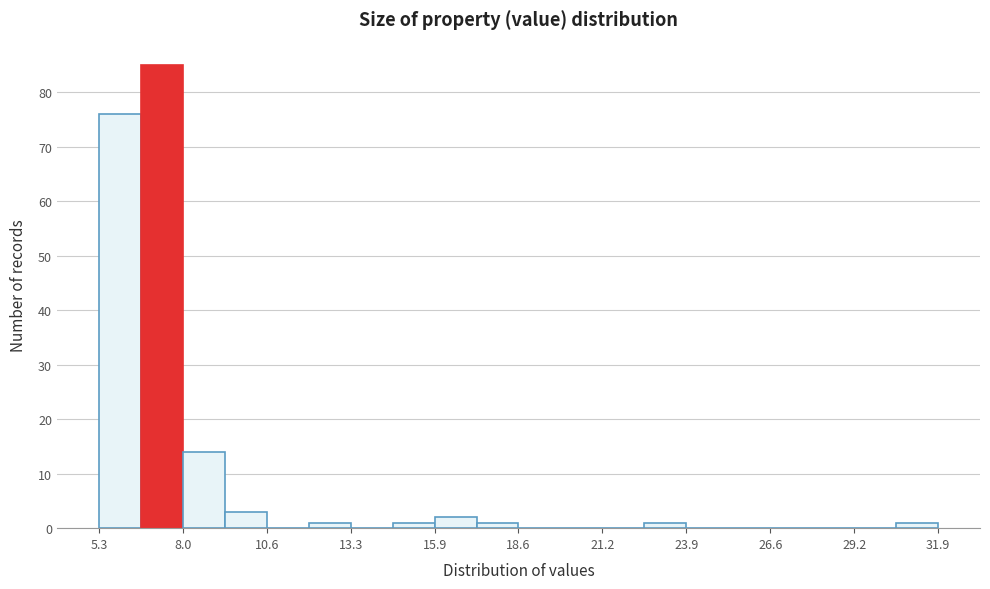

Around what value on the x-axis is the tallest bar? Give the approximate position of its centre, as read against the axis.

7.5